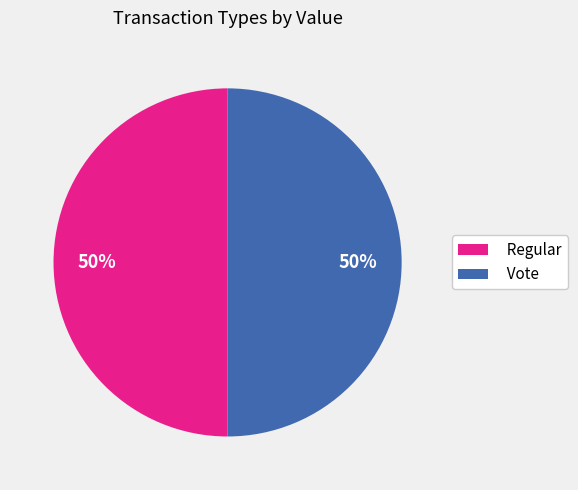

Is the sum of Regular and Vote greater than half?

Yes